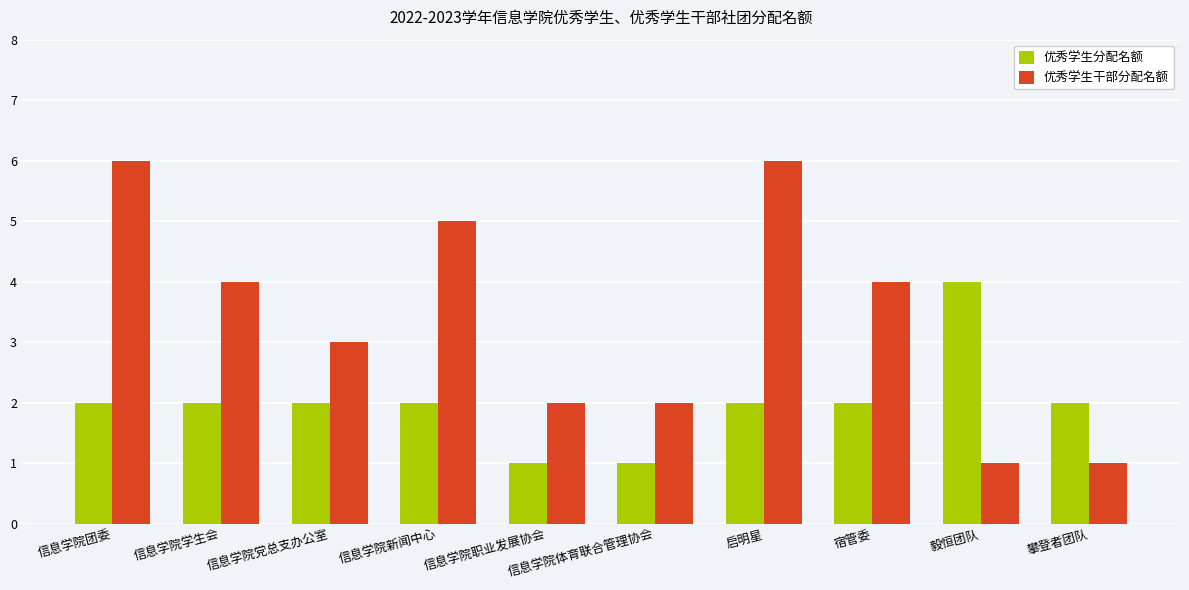

What is the average value of the 优秀学生干部分配名额 series?

3